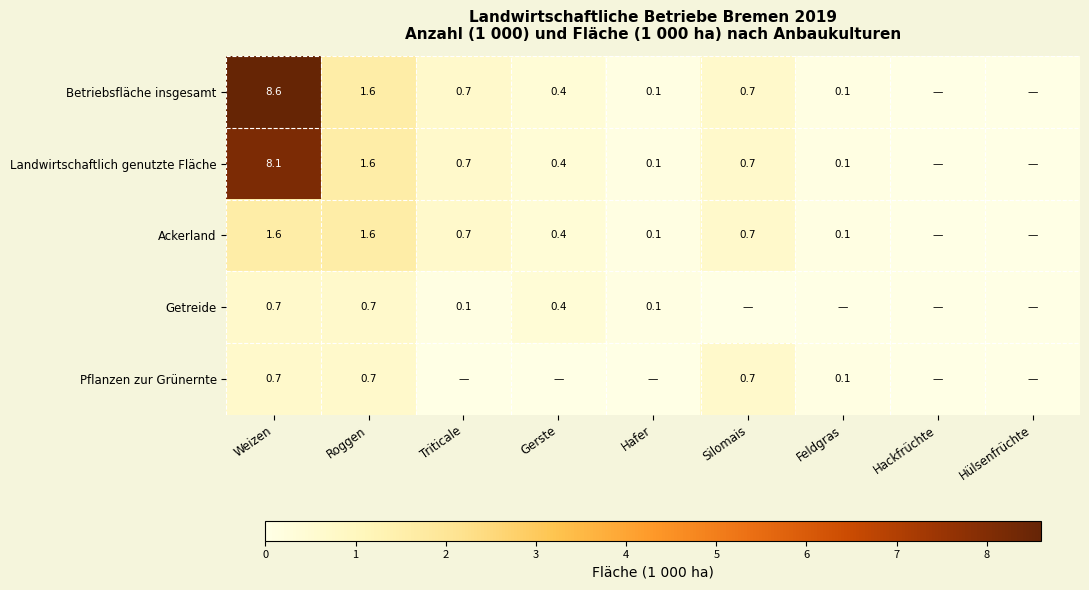

Is the value of Getreide at Roggen greater than the value of Landwirtschaftlich genutzte Fläche at Hafer?

Yes